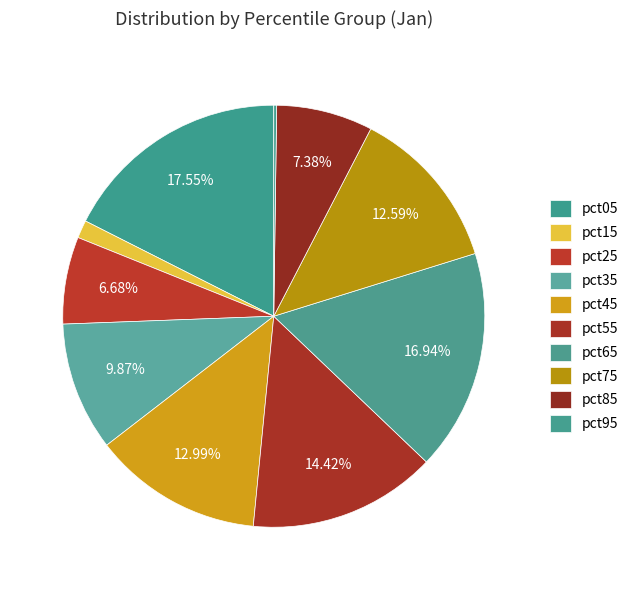

Which category has the smallest portion of the pie?

pct95